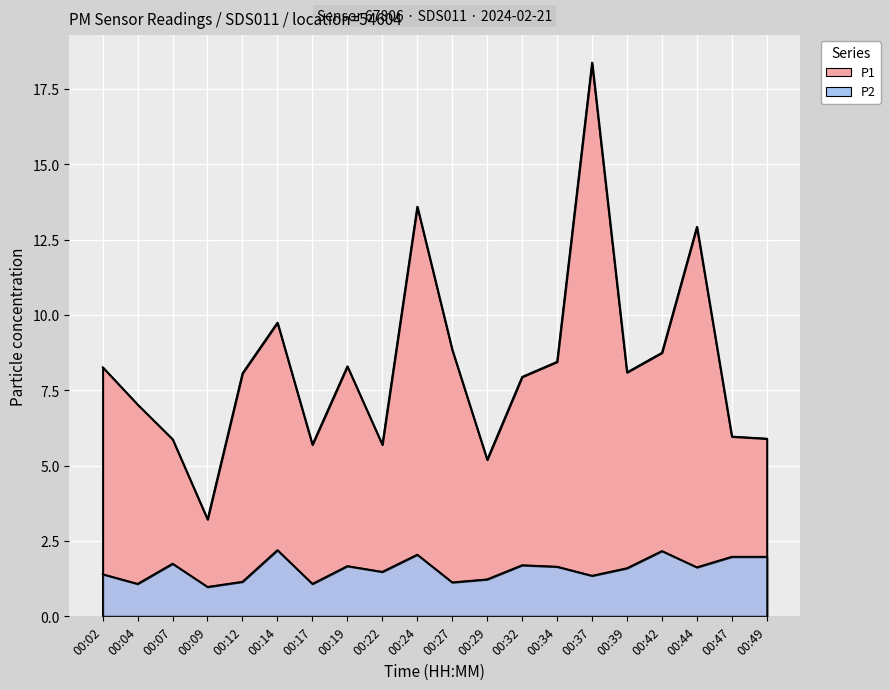

What is the difference between the second highest and minimum values in the P2 series?

1.2